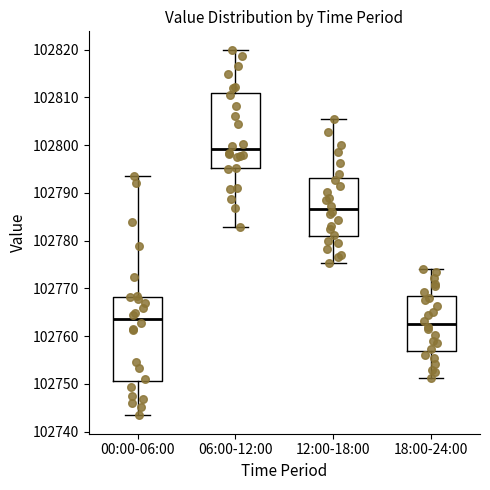

Which box's median line is the highest?

06:00-12:00